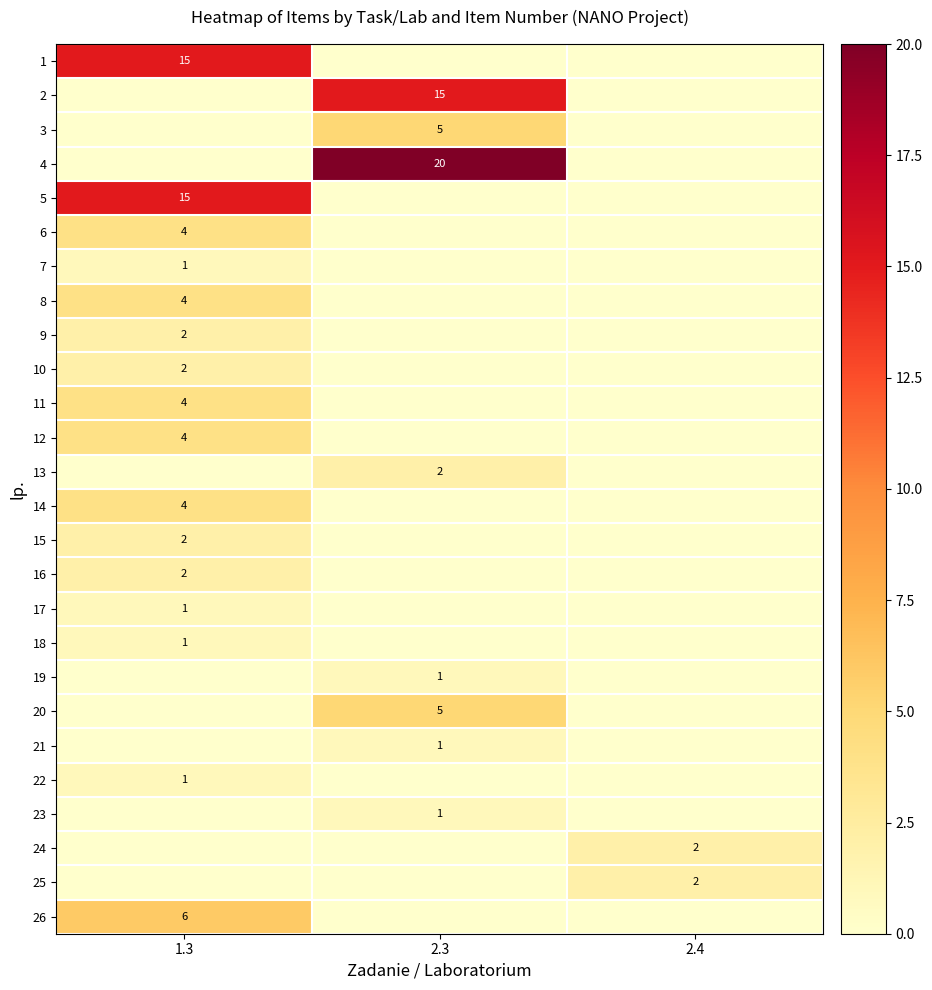

The row_15 series shows 0 at 2.4. True or false?

True